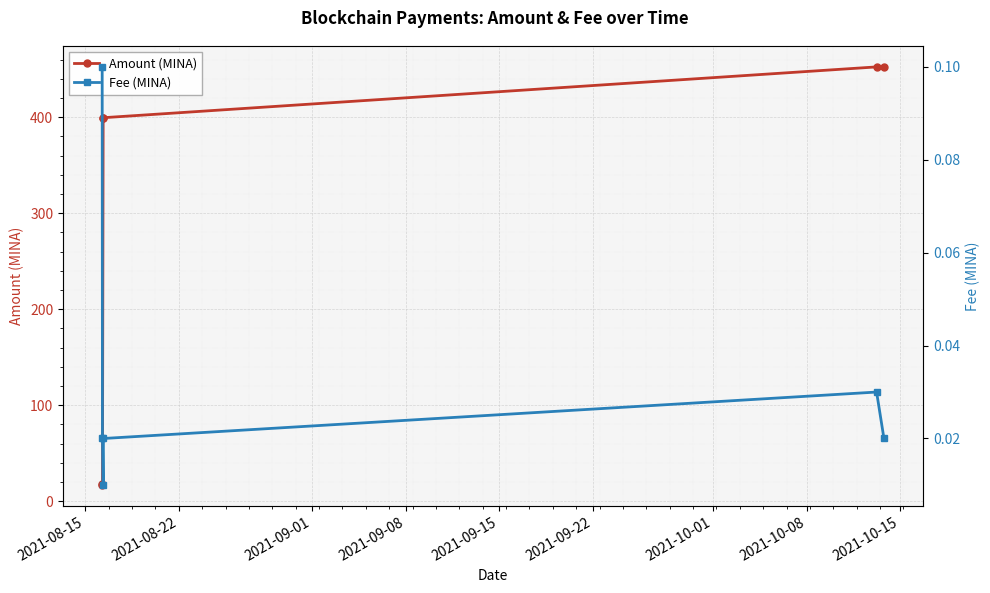

At how many categories does at least one series exceed 158?

4